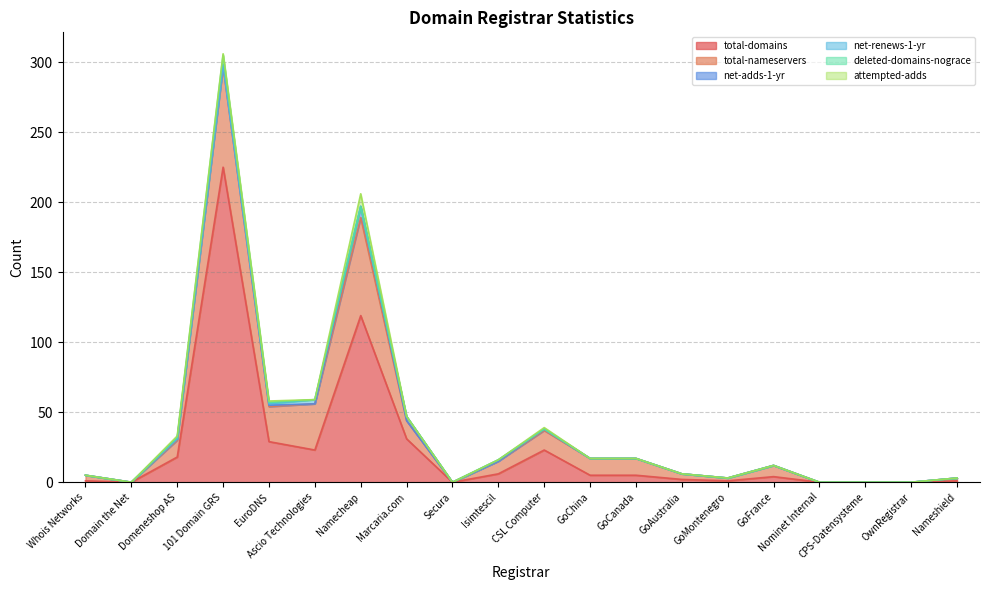

True or false: total-nameservers and net-renews-1-yr cross at least once.

False